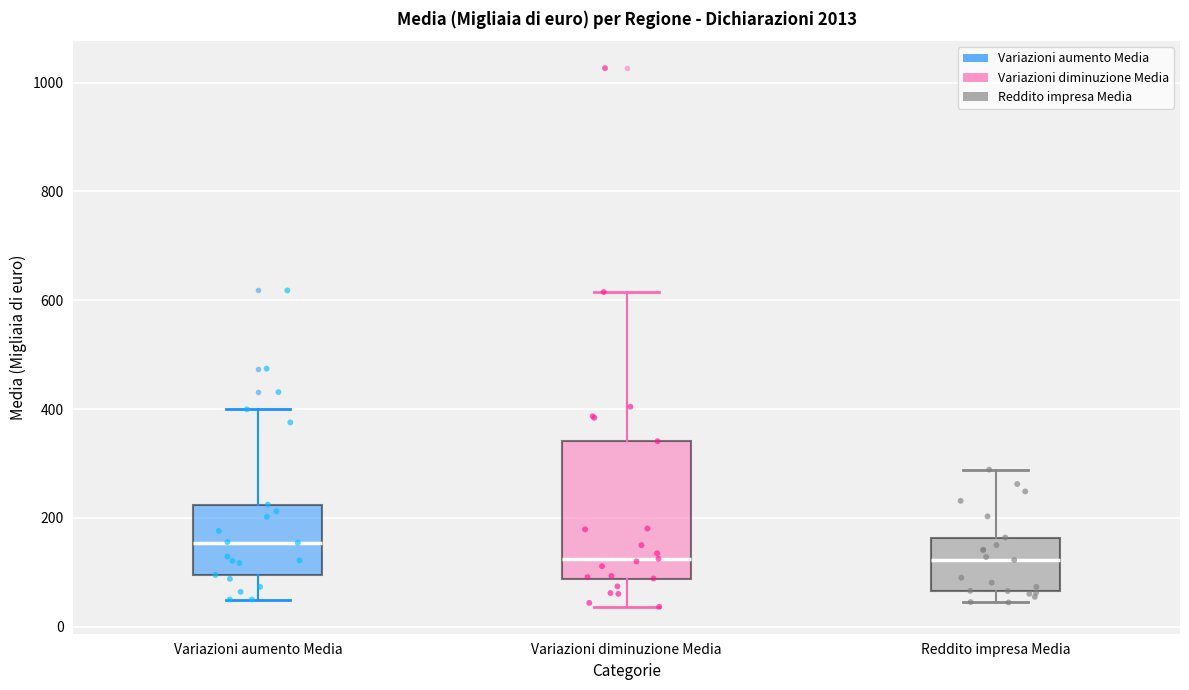

Where is the lower edge of the box for Variazioni aumento Media on the y-axis? The values are not printed on the chart, so give them approximately, as read against the axis.

100